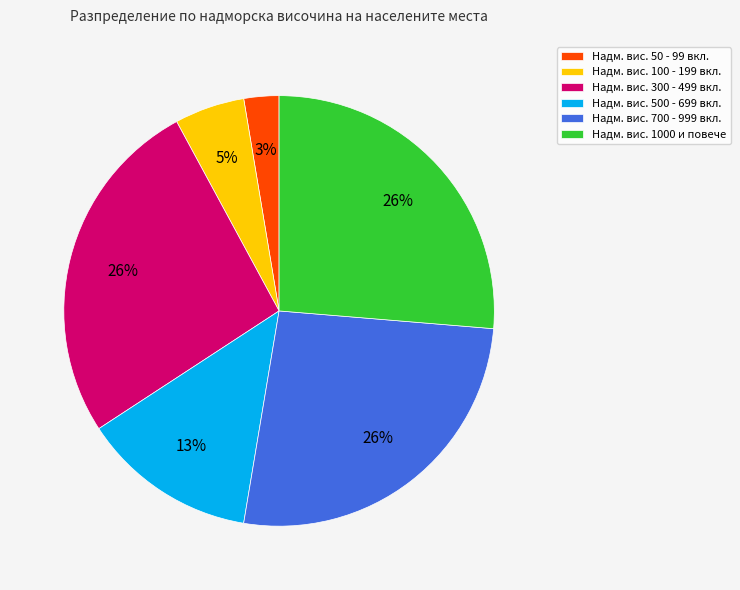

Does any single category account for the majority?

No